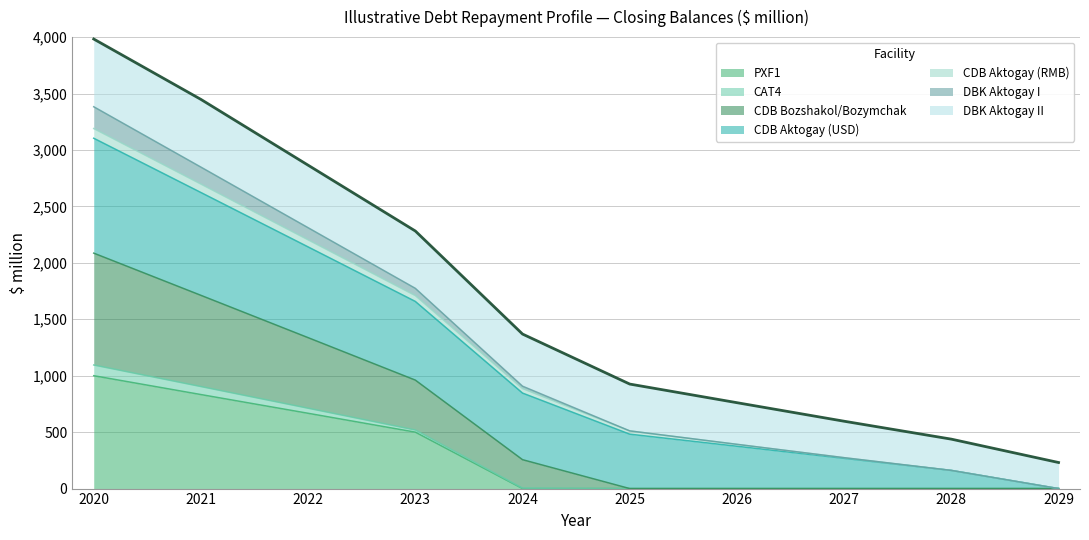

What are all the series names shown in the legend?

PXF1, CAT4, CDB Bozshakol/Bozymchak, CDB Aktogay (USD), CDB Aktogay (RMB), DBK Aktogay I, DBK Aktogay II